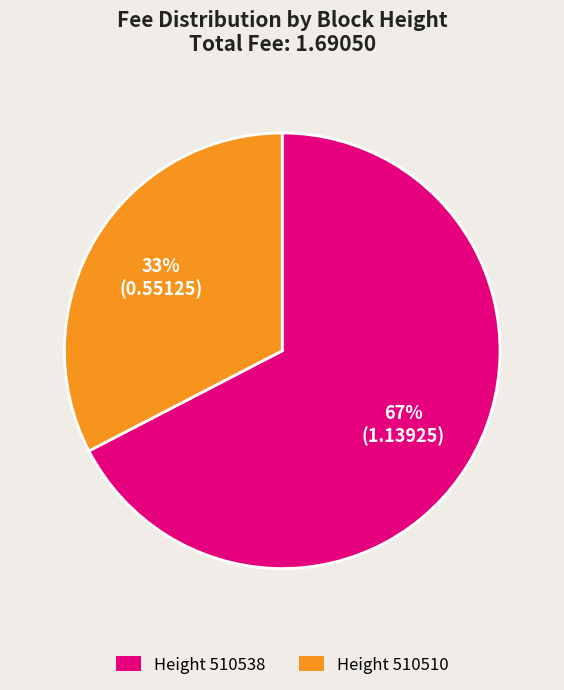

Does any single category account for the majority?

Yes